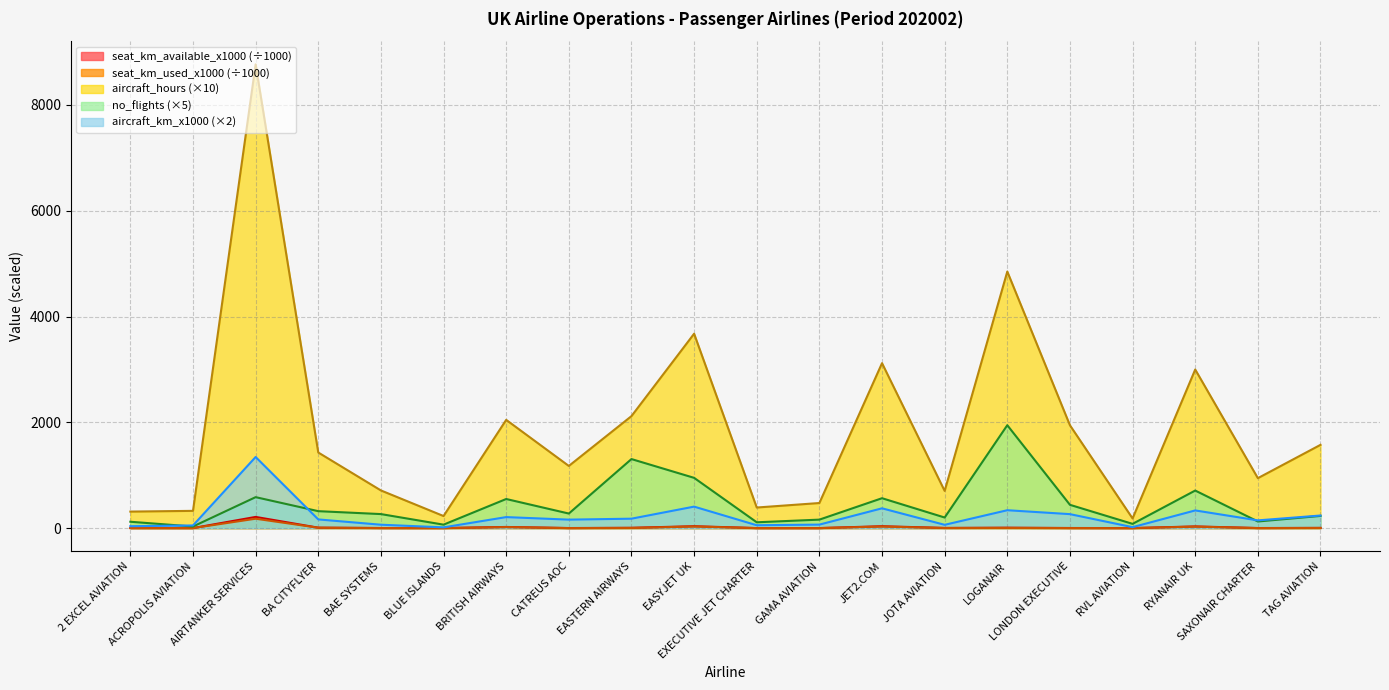

What position from the right is SAXONAIR CHARTER?

2